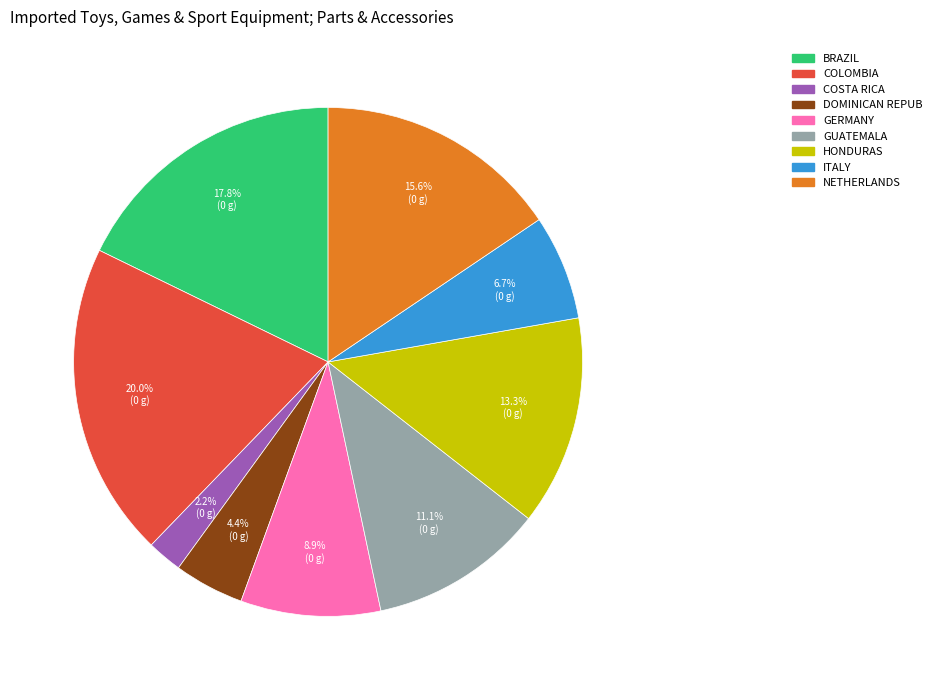

Is there a majority slice in this chart?

No